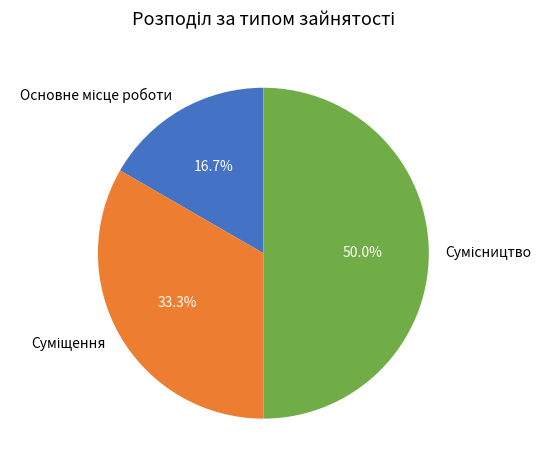

What is the smallest slice in the pie chart?

Основне місце роботи